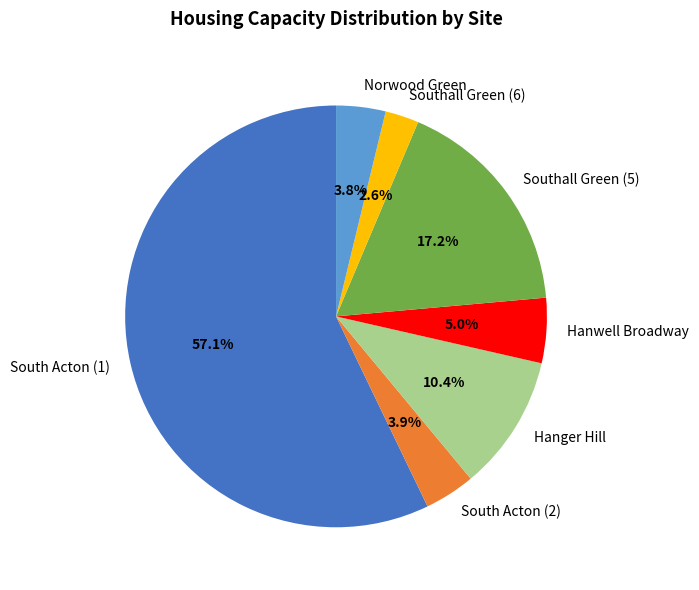

What percentage do Hanwell Broadway and Southall Green (5) together represent?

22.2%